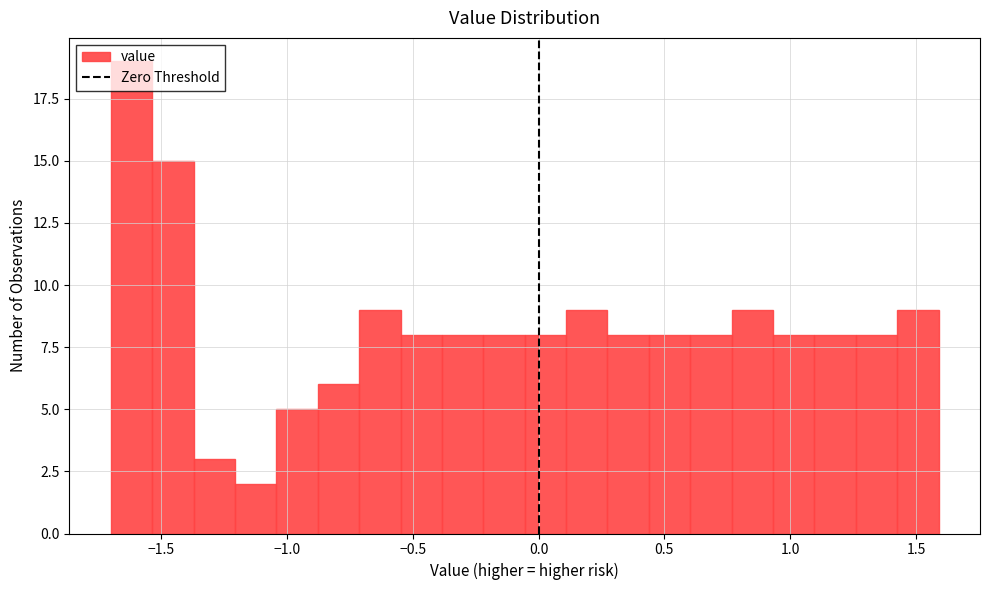

Read against the x-axis, roughly where is the centre of the tallest bar?

-1.60